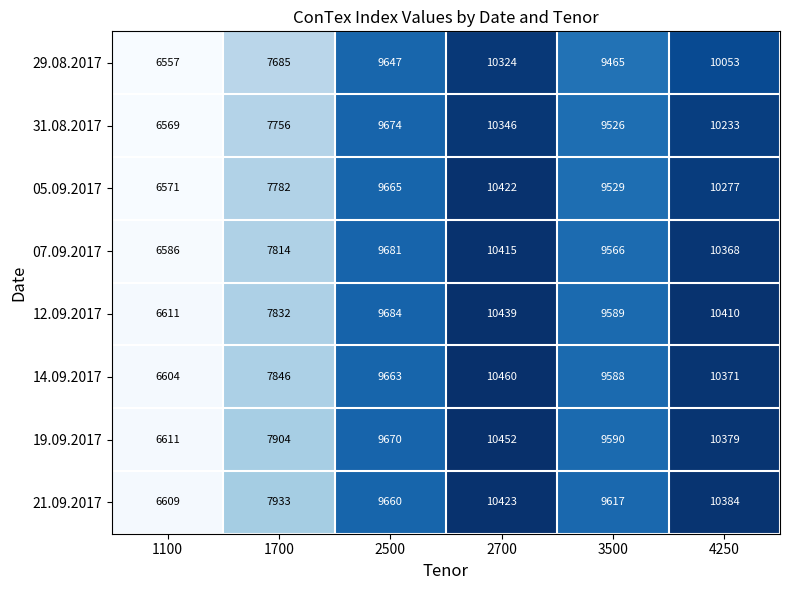

What is the sum of the 31.08.2017 values at 2500 and 1700?

17430